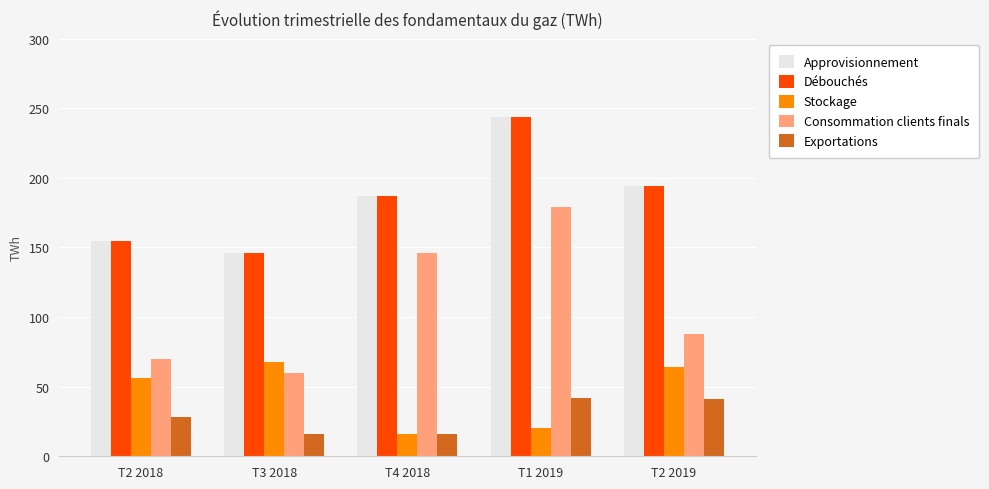

What is the difference between the second highest and second lowest values in the Exportations series?

25